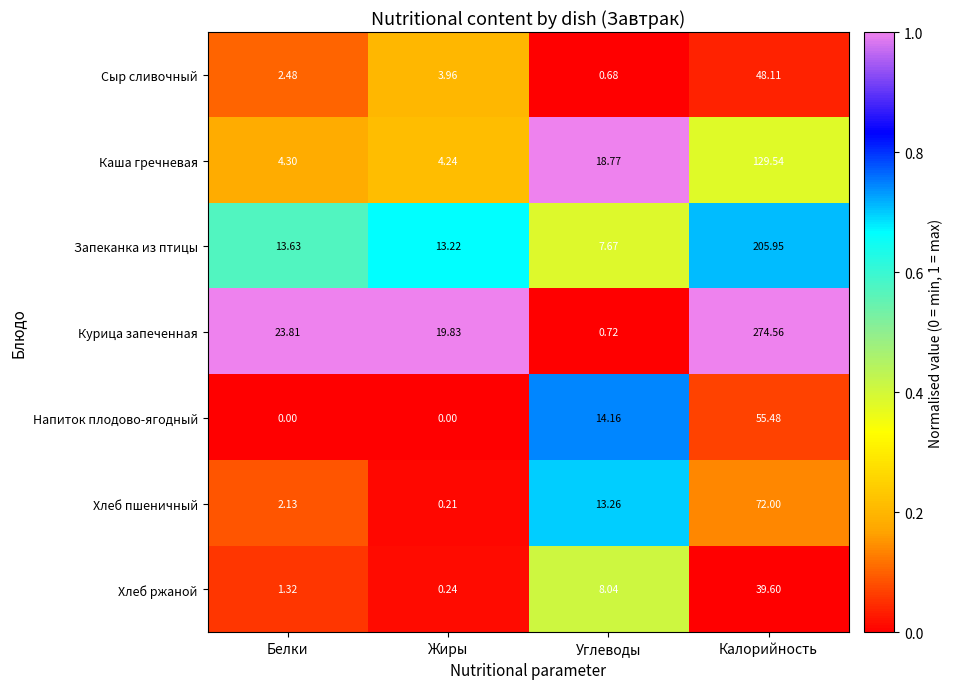

Which series has the largest total across all categories?

Курица запеченная